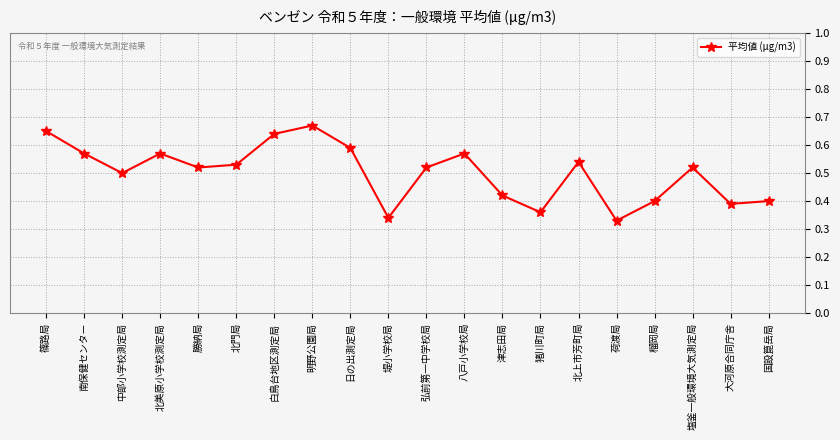

What is the label of the 3rd point from the left?

中部小学校測定局